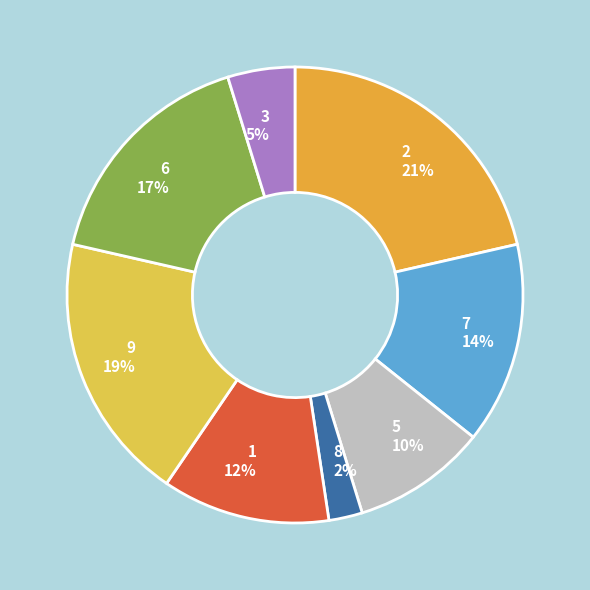

To the nearest percent, what is the difference between the 6 and 3 slice percentages?

12%